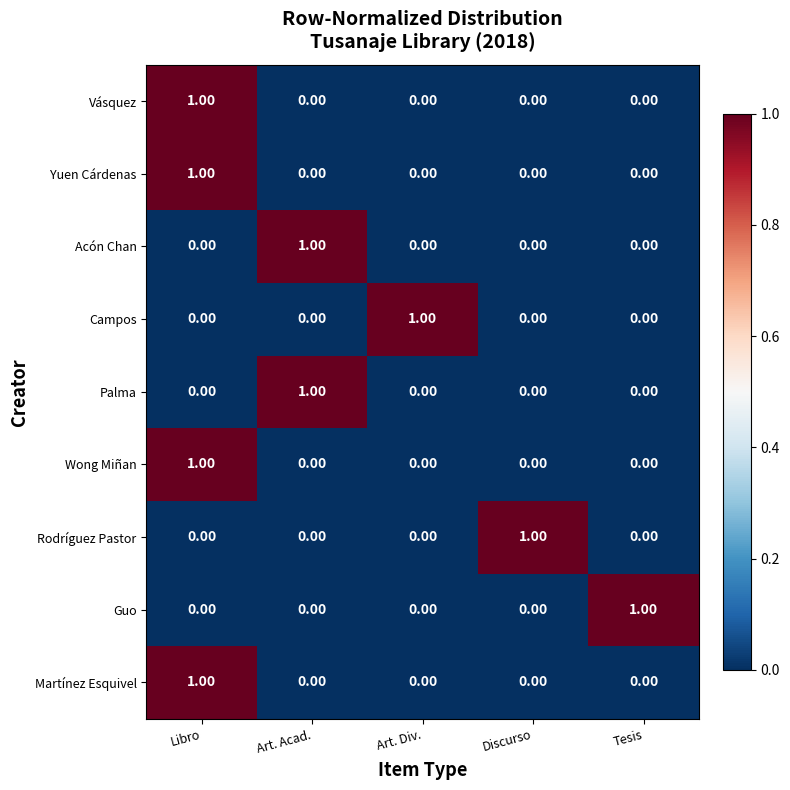

At how many categories does at least one series exceed 0?

5